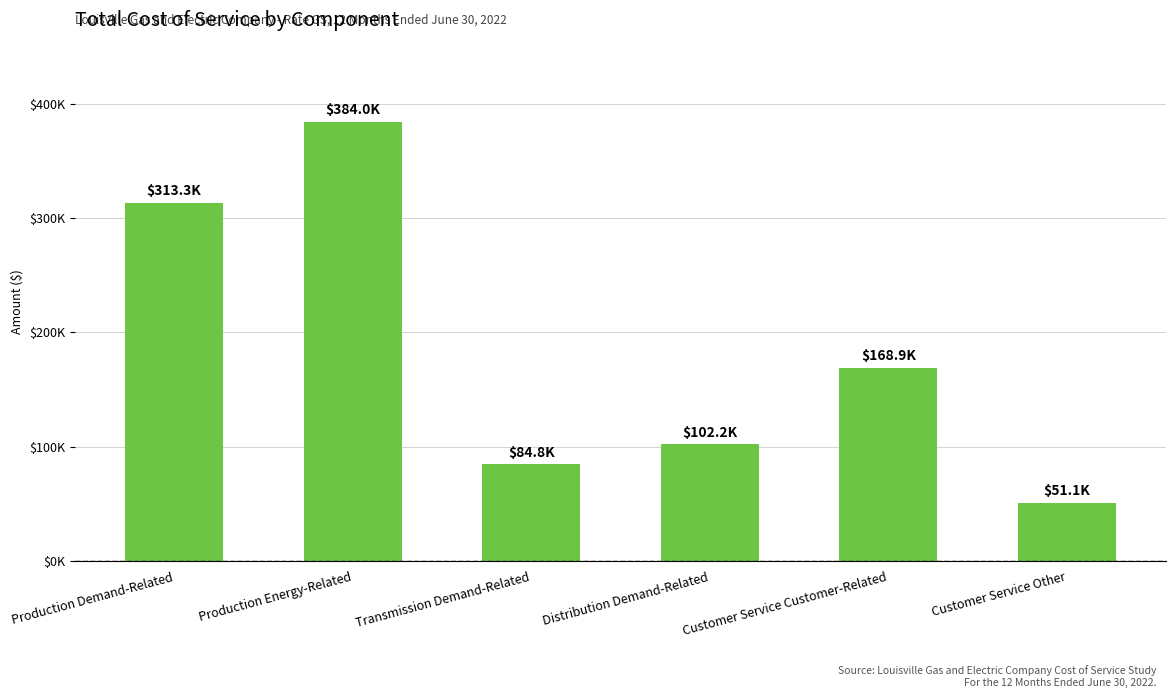

Where does the data first go above 168945?

Production Demand-Related